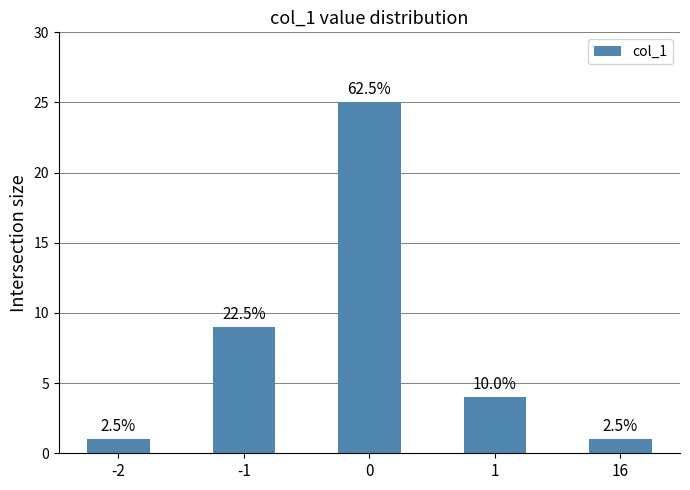

Reading left to right, what are all the values shown in this chart?

-2=1	-1=9	0=25	1=4	16=1